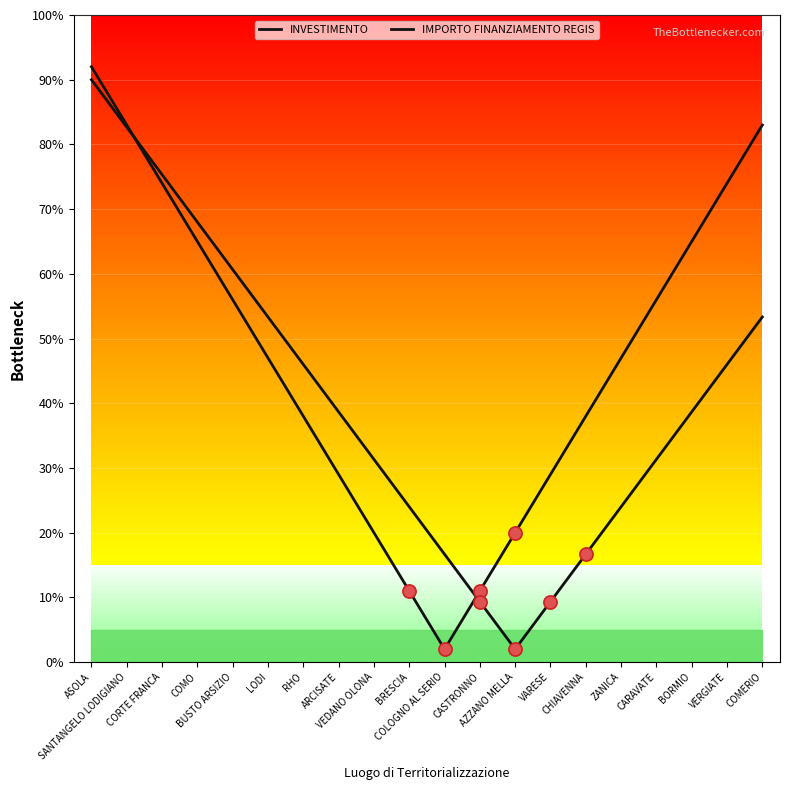

Which series contains the highest Y value?

INVESTIMENTO